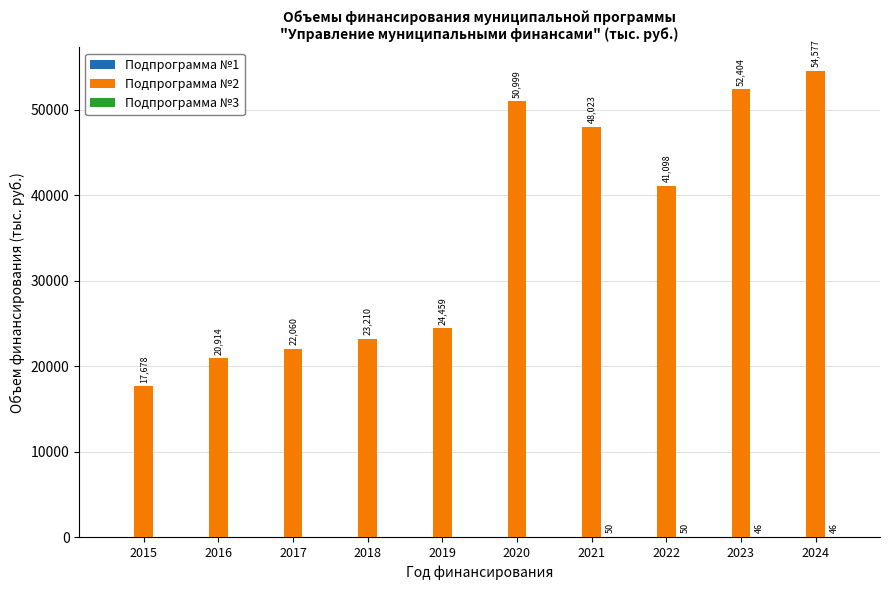

Between 2016 and 2020, which series saw the biggest shift?

Подпрограмма №2